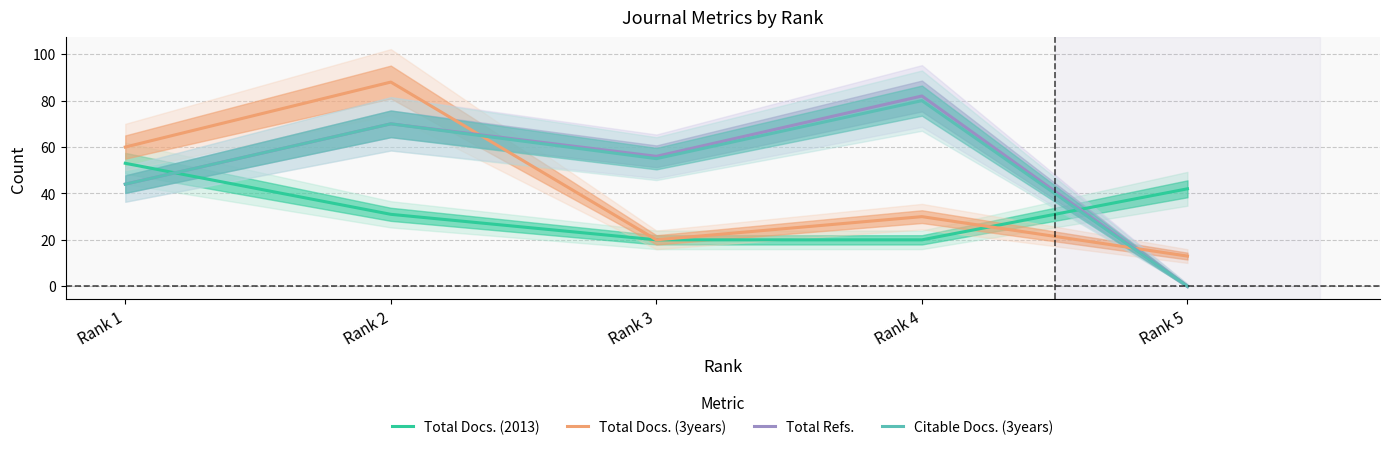

Reading right to left, extract all data points from this chart.

Total Docs. (2013): 42	20	20	31	53
Total Docs. (3years): 13	30	20	88	60
Total Refs.: 0	82	56	70	44
Citable Docs. (3years): 0	80	55	70	44